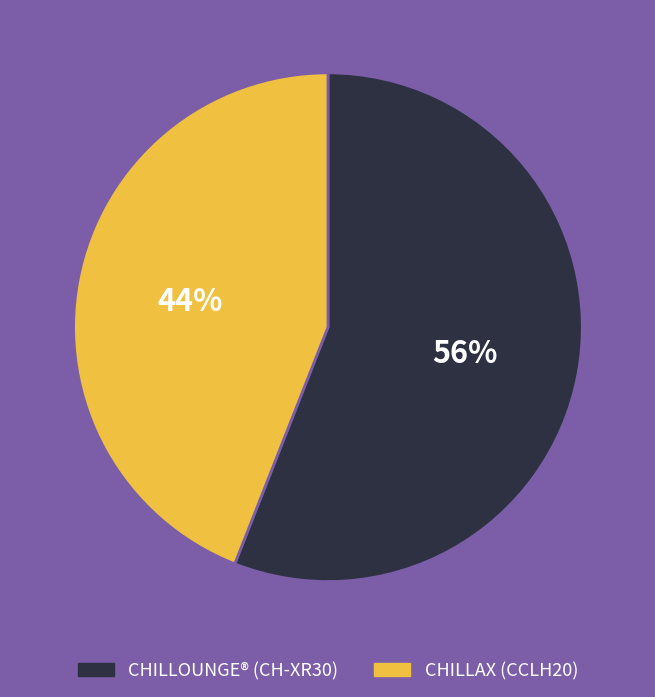

Is the sum of CHILLAX (CCLH20) and CHILLOUNGE® (CH-XR30) greater than half?

Yes